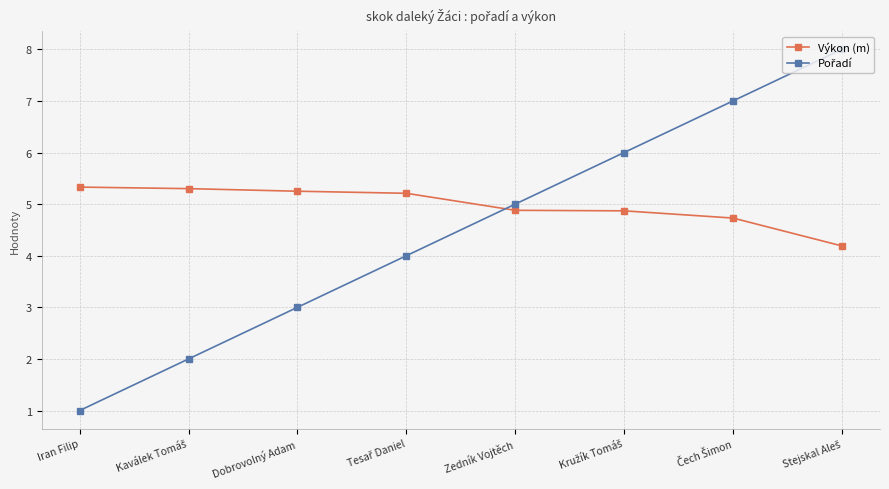

Which category has the lowest value across all series?

Iran Filip